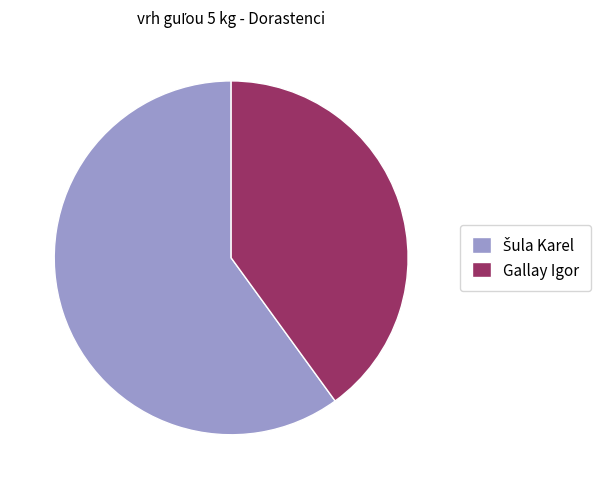

Does Gallay Igor represent more than half of the total?

No